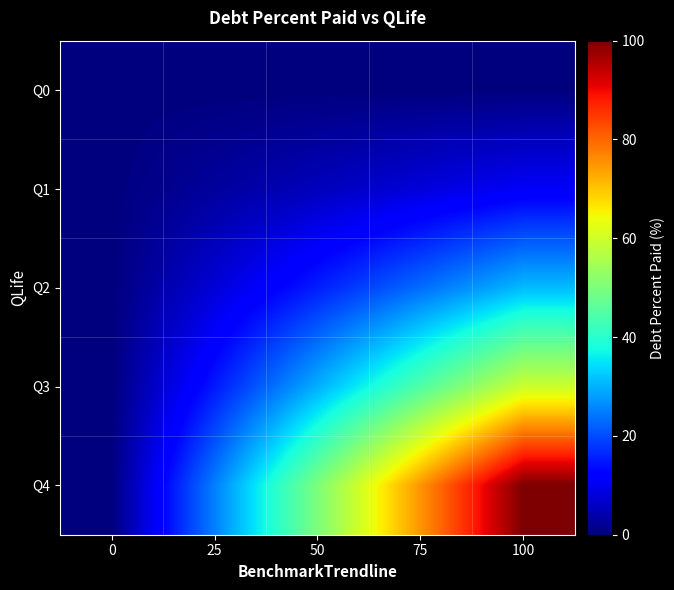

Between 50 and 25, which is larger?

50